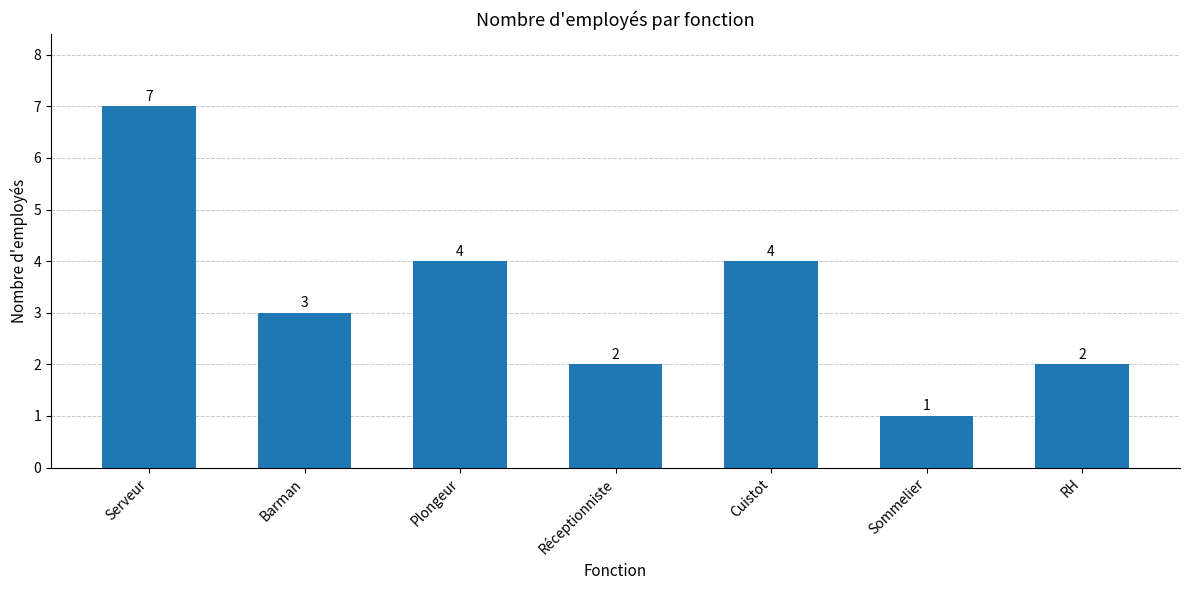

The chart shows a value of 4 at Plongeur. True or false?

True